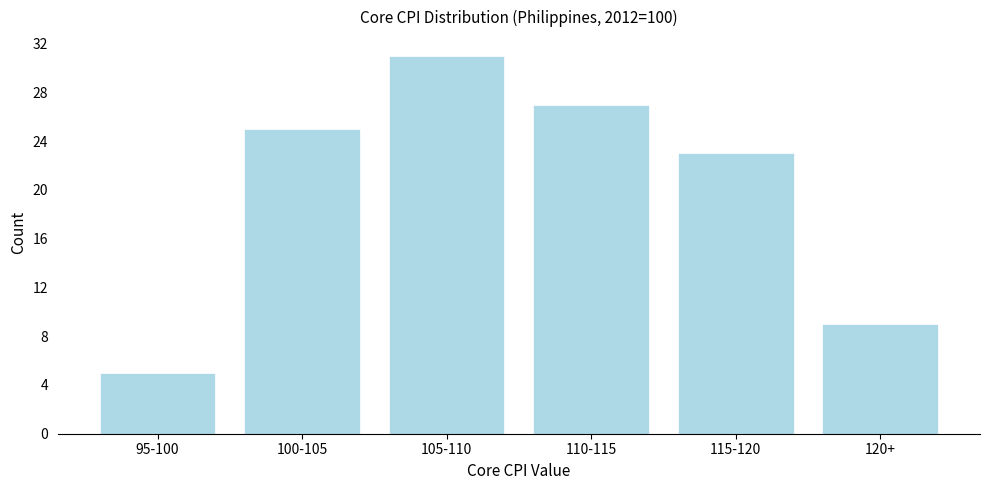

Reading left to right, extract all data points from this chart.

95-100=5	100-105=25	105-110=31	110-115=27	115-120=23	120+=9